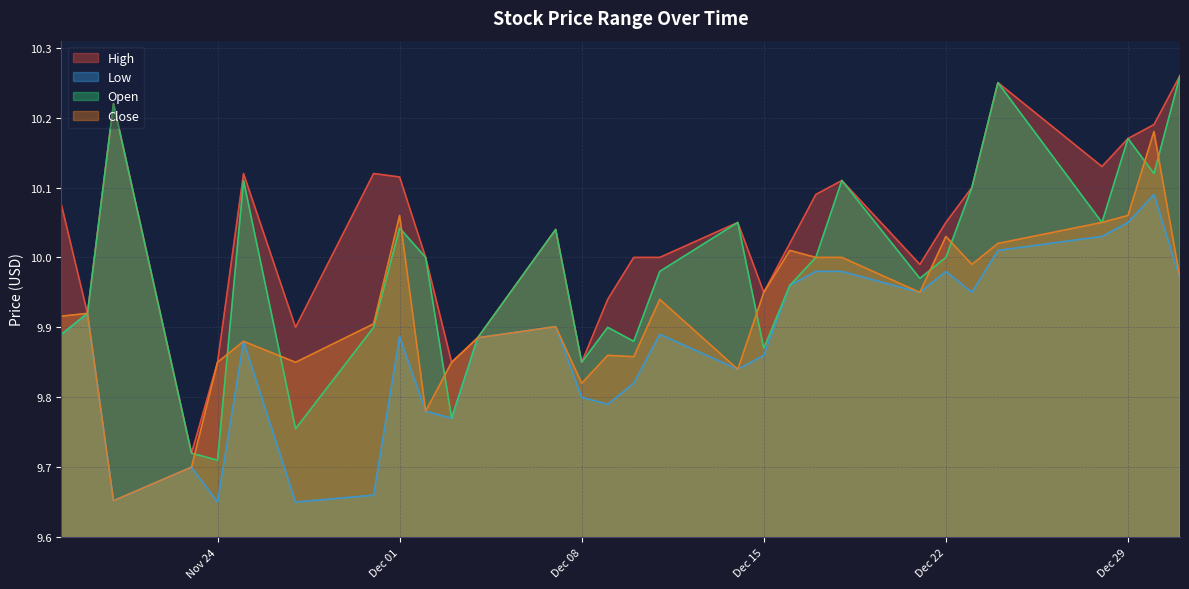

True or false: Open and High intersect in this chart.

False